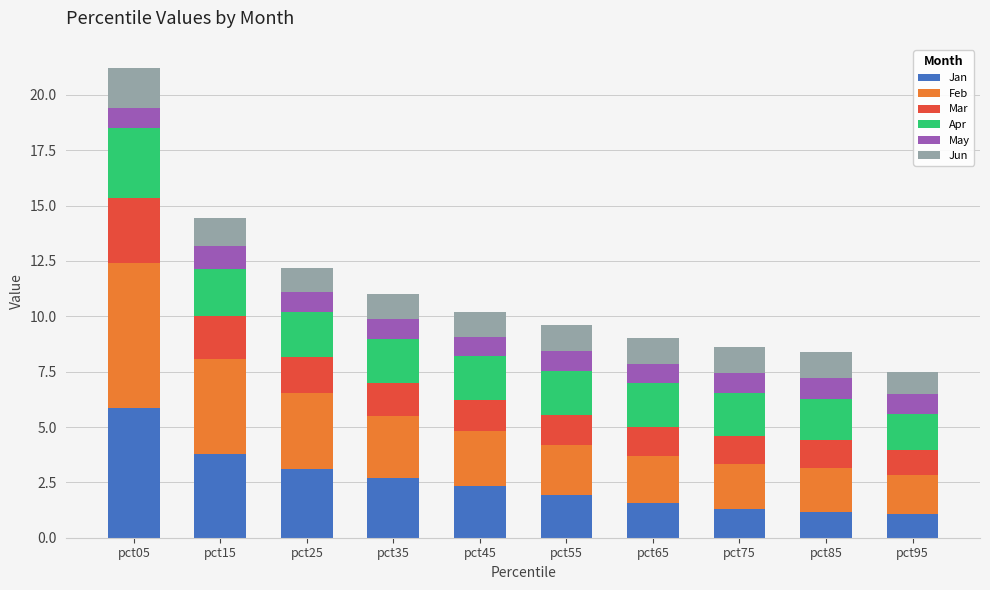

At which category is the sum across all series the highest?

pct05